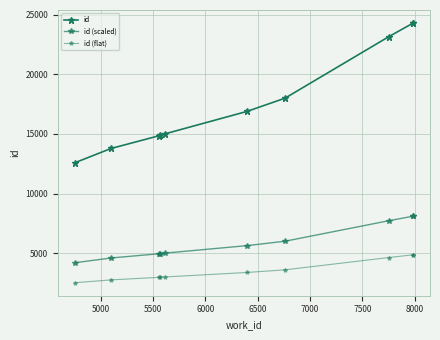

Is this an area chart (filled region under the line)?

No